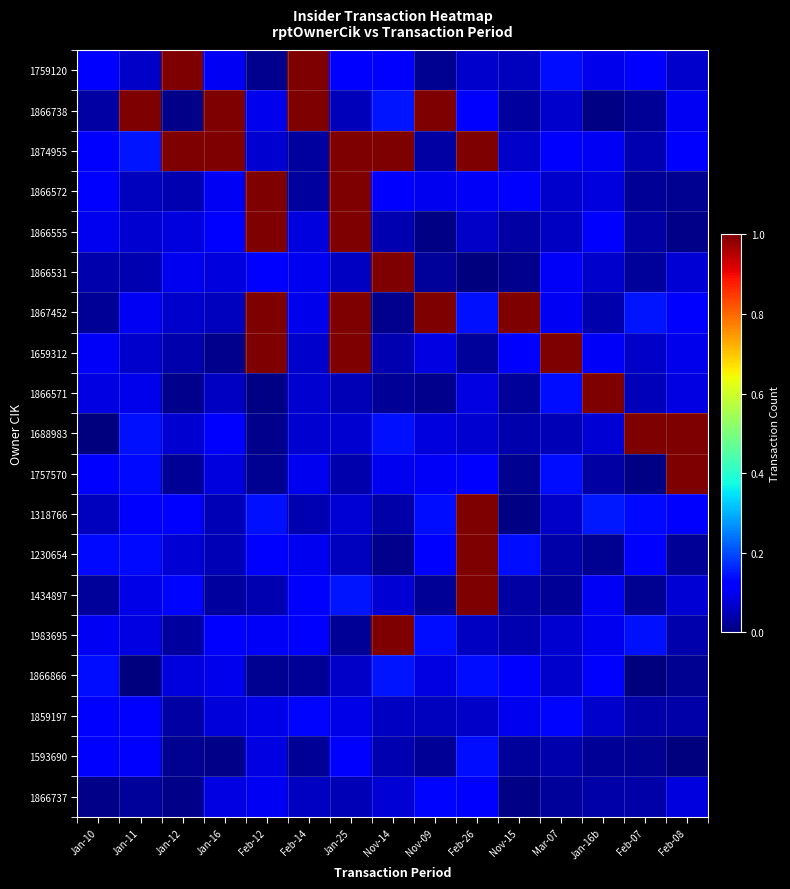

Reading left to right, what are all the values shown in this chart?

1759120: Jan-10=0.1	Jan-11=0.1	Jan-12=1.0	Jan-16=0.1	Feb-12=0.0	Feb-14=1.0	Jan-25=0.1	Nov-14=0.1	Nov-09=0.0	Feb-26=0.1	Nov-15=0.1	Mar-07=0.1	Jan-16b=0.1	Feb-07=0.1	Feb-08=0.1
1866738: Jan-10=0.0	Jan-11=1.0	Jan-12=0.0	Jan-16=1.0	Feb-12=0.1	Feb-14=1.0	Jan-25=0.1	Nov-14=0.1	Nov-09=1.0	Feb-26=0.1	Nov-15=0.0	Mar-07=0.1	Jan-16b=0.0	Feb-07=0.0	Feb-08=0.1
1874955: Jan-10=0.1	Jan-11=0.1	Jan-12=1.0	Jan-16=1.0	Feb-12=0.1	Feb-14=0.0	Jan-25=1.0	Nov-14=1.0	Nov-09=0.0	Feb-26=1.0	Nov-15=0.1	Mar-07=0.1	Jan-16b=0.1	Feb-07=0.0	Feb-08=0.1
1866572: Jan-10=0.1	Jan-11=0.1	Jan-12=0.0	Jan-16=0.1	Feb-12=1.0	Feb-14=0.0	Jan-25=1.0	Nov-14=0.1	Nov-09=0.1	Feb-26=0.1	Nov-15=0.1	Mar-07=0.1	Jan-16b=0.1	Feb-07=0.0	Feb-08=0.0
1866555: Jan-10=0.1	Jan-11=0.1	Jan-12=0.1	Jan-16=0.1	Feb-12=1.0	Feb-14=0.1	Jan-25=1.0	Nov-14=0.0	Nov-09=0.0	Feb-26=0.1	Nov-15=0.0	Mar-07=0.1	Jan-16b=0.1	Feb-07=0.0	Feb-08=0.0
1866531: Jan-10=0.0	Jan-11=0.0	Jan-12=0.1	Jan-16=0.1	Feb-12=0.1	Feb-14=0.1	Jan-25=0.1	Nov-14=1.0	Nov-09=0.0	Feb-26=0.0	Nov-15=0.0	Mar-07=0.1	Jan-16b=0.1	Feb-07=0.0	Feb-08=0.1
1867452: Jan-10=0.0	Jan-11=0.1	Jan-12=0.1	Jan-16=0.1	Feb-12=1.0	Feb-14=0.1	Jan-25=1.0	Nov-14=0.0	Nov-09=1.0	Feb-26=0.1	Nov-15=1.0	Mar-07=0.1	Jan-16b=0.0	Feb-07=0.1	Feb-08=0.1
1659312: Jan-10=0.1	Jan-11=0.1	Jan-12=0.0	Jan-16=0.0	Feb-12=1.0	Feb-14=0.1	Jan-25=1.0	Nov-14=0.0	Nov-09=0.1	Feb-26=0.0	Nov-15=0.1	Mar-07=1.0	Jan-16b=0.1	Feb-07=0.1	Feb-08=0.1
1866571: Jan-10=0.1	Jan-11=0.1	Jan-12=0.0	Jan-16=0.1	Feb-12=0.0	Feb-14=0.1	Jan-25=0.0	Nov-14=0.0	Nov-09=0.0	Feb-26=0.1	Nov-15=0.0	Mar-07=0.1	Jan-16b=1.0	Feb-07=0.1	Feb-08=0.1
1688983: Jan-10=0.0	Jan-11=0.1	Jan-12=0.1	Jan-16=0.1	Feb-12=0.0	Feb-14=0.1	Jan-25=0.1	Nov-14=0.1	Nov-09=0.1	Feb-26=0.1	Nov-15=0.0	Mar-07=0.0	Jan-16b=0.1	Feb-07=1.0	Feb-08=1.0
1757570: Jan-10=0.1	Jan-11=0.1	Jan-12=0.0	Jan-16=0.1	Feb-12=0.0	Feb-14=0.1	Jan-25=0.0	Nov-14=0.1	Nov-09=0.1	Feb-26=0.1	Nov-15=0.0	Mar-07=0.1	Jan-16b=0.0	Feb-07=0.0	Feb-08=1.0
1318766: Jan-10=0.1	Jan-11=0.1	Jan-12=0.1	Jan-16=0.0	Feb-12=0.1	Feb-14=0.0	Jan-25=0.1	Nov-14=0.0	Nov-09=0.1	Feb-26=1.0	Nov-15=0.0	Mar-07=0.1	Jan-16b=0.1	Feb-07=0.1	Feb-08=0.1
1230654: Jan-10=0.1	Jan-11=0.1	Jan-12=0.1	Jan-16=0.0	Feb-12=0.1	Feb-14=0.1	Jan-25=0.1	Nov-14=0.0	Nov-09=0.1	Feb-26=1.0	Nov-15=0.1	Mar-07=0.0	Jan-16b=0.0	Feb-07=0.1	Feb-08=0.0
1434897: Jan-10=0.0	Jan-11=0.1	Jan-12=0.1	Jan-16=0.0	Feb-12=0.0	Feb-14=0.1	Jan-25=0.1	Nov-14=0.1	Nov-09=0.0	Feb-26=1.0	Nov-15=0.0	Mar-07=0.0	Jan-16b=0.1	Feb-07=0.0	Feb-08=0.1
1983695: Jan-10=0.1	Jan-11=0.1	Jan-12=0.0	Jan-16=0.1	Feb-12=0.1	Feb-14=0.1	Jan-25=0.0	Nov-14=1.0	Nov-09=0.1	Feb-26=0.1	Nov-15=0.0	Mar-07=0.1	Jan-16b=0.1	Feb-07=0.1	Feb-08=0.0
1866866: Jan-10=0.1	Jan-11=0.0	Jan-12=0.1	Jan-16=0.1	Feb-12=0.0	Feb-14=0.0	Jan-25=0.1	Nov-14=0.1	Nov-09=0.1	Feb-26=0.1	Nov-15=0.1	Mar-07=0.1	Jan-16b=0.1	Feb-07=0.0	Feb-08=0.0
1859197: Jan-10=0.1	Jan-11=0.1	Jan-12=0.0	Jan-16=0.1	Feb-12=0.1	Feb-14=0.1	Jan-25=0.1	Nov-14=0.1	Nov-09=0.1	Feb-26=0.1	Nov-15=0.1	Mar-07=0.1	Jan-16b=0.1	Feb-07=0.0	Feb-08=0.0
1593690: Jan-10=0.1	Jan-11=0.1	Jan-12=0.0	Jan-16=0.0	Feb-12=0.1	Feb-14=0.0	Jan-25=0.1	Nov-14=0.0	Nov-09=0.0	Feb-26=0.1	Nov-15=0.0	Mar-07=0.0	Jan-16b=0.0	Feb-07=0.0	Feb-08=0.0
1866737: Jan-10=0.0	Jan-11=0.0	Jan-12=0.0	Jan-16=0.1	Feb-12=0.1	Feb-14=0.1	Jan-25=0.0	Nov-14=0.1	Nov-09=0.1	Feb-26=0.1	Nov-15=0.0	Mar-07=0.0	Jan-16b=0.0	Feb-07=0.0	Feb-08=0.1